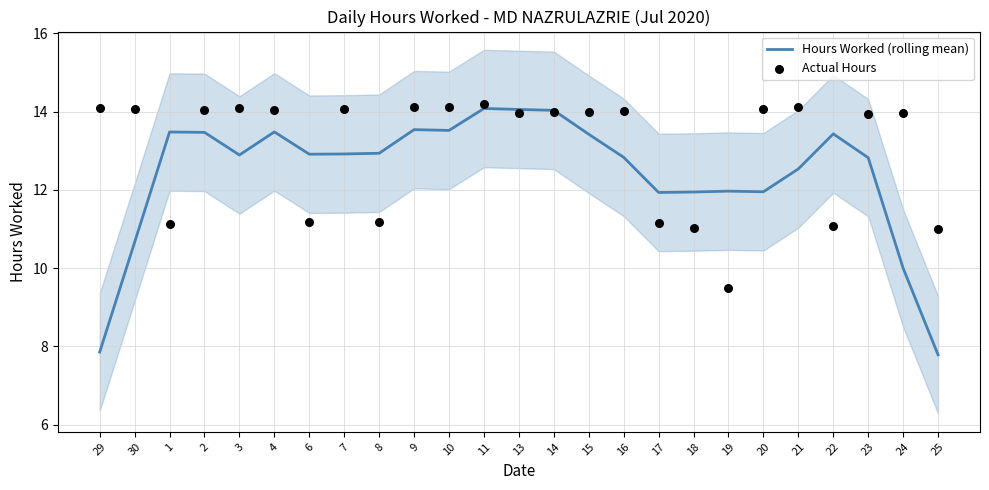

Which series reaches the maximum Y coordinate?

Actual Hours